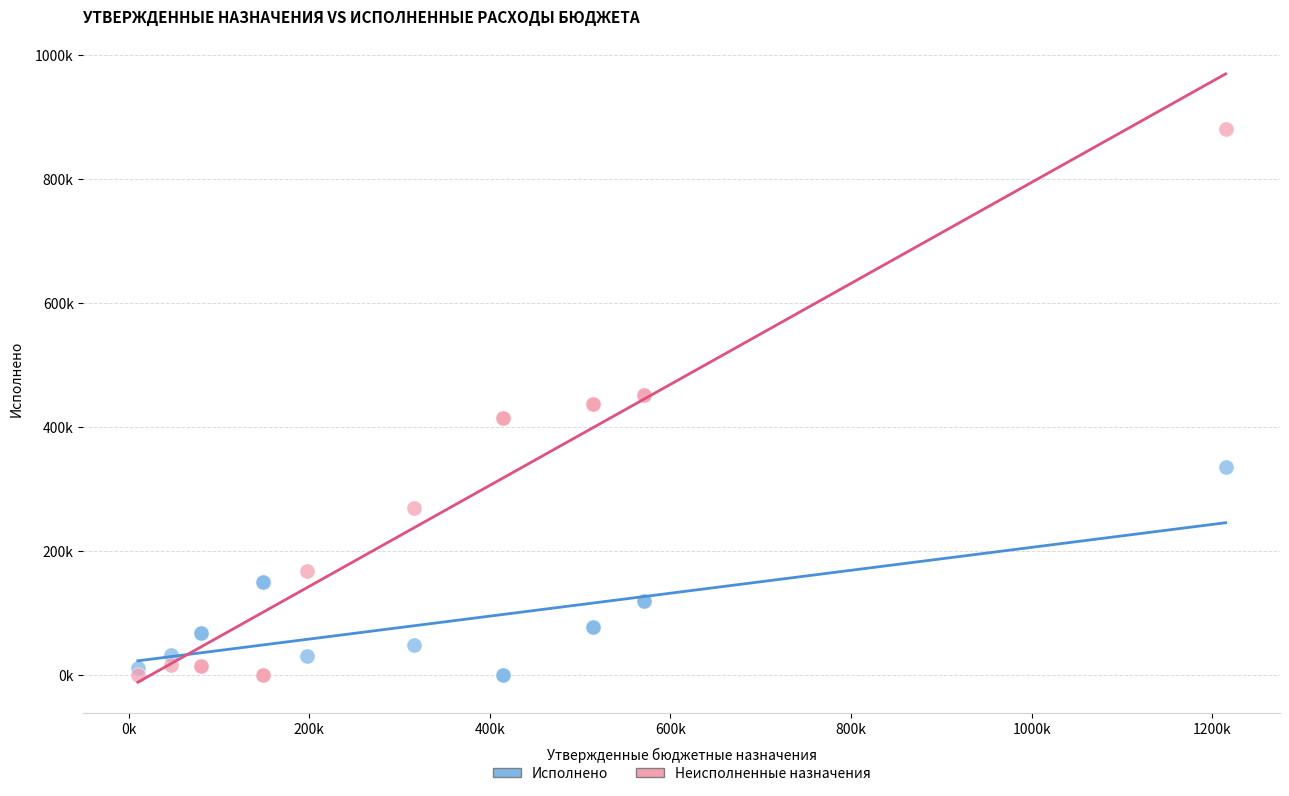

What are all the series names shown in the legend?

Исполнено, Неисполненные назначения